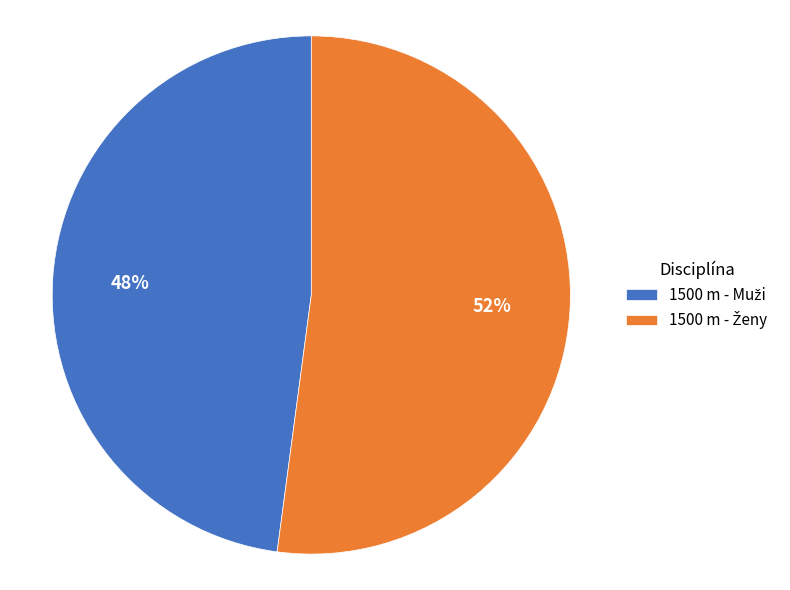

Is there any slice that represents more than half of the pie?

Yes